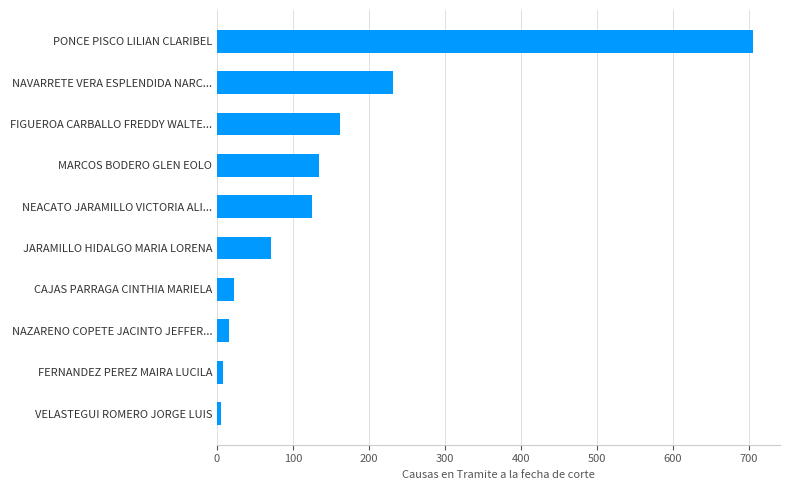

What value does the data have at NEACATO JARAMILLO VICTORIA ALI...?

125